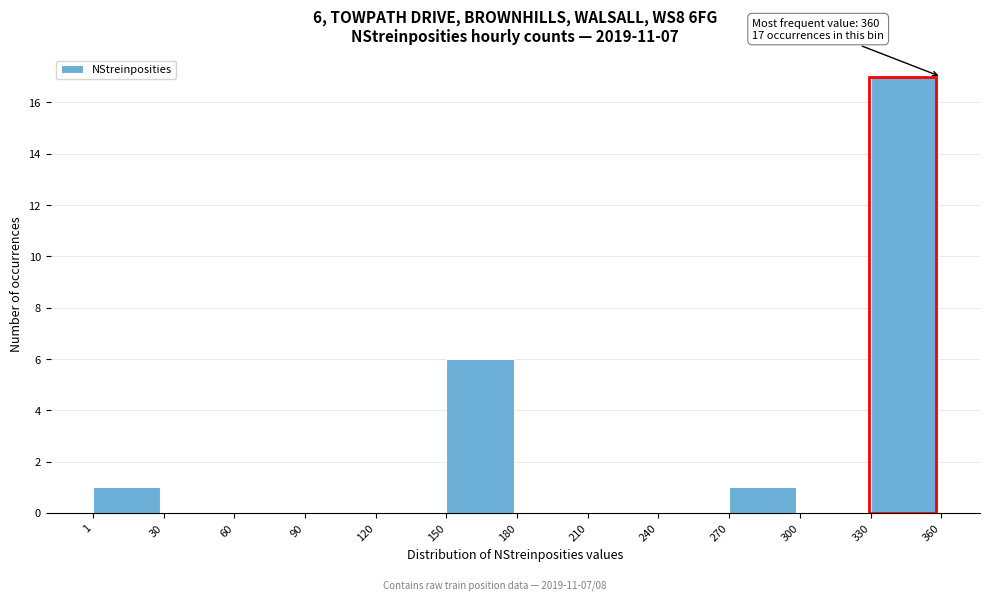

Which range on the x-axis has the tallest bar?

330 to 360